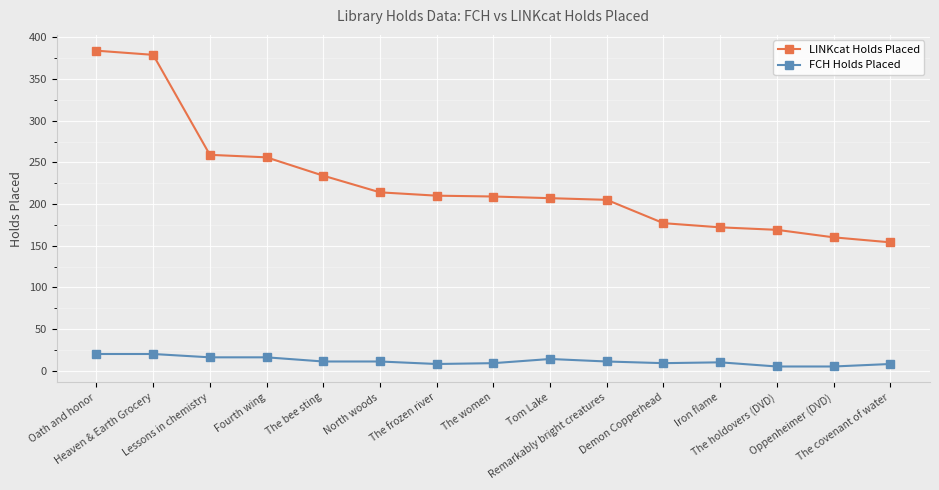

True or false: FCH Holds Placed has a value of 20 at Oath and honor.

True